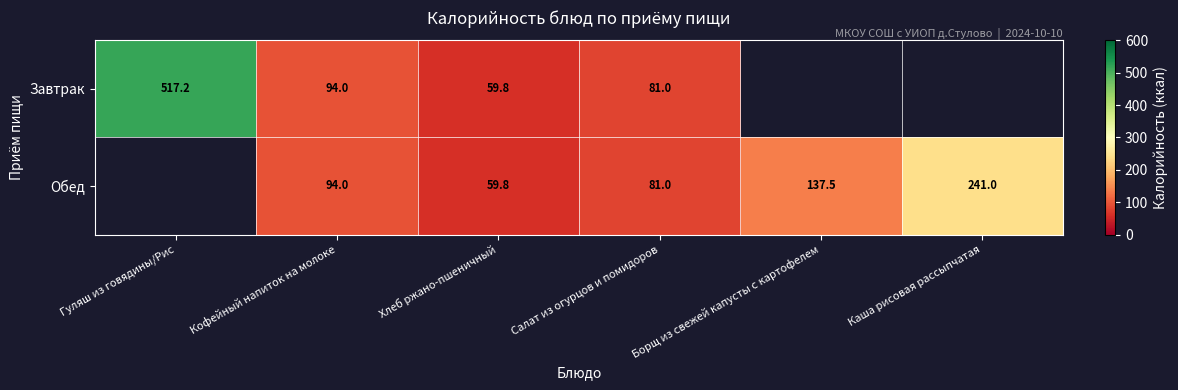

At which category is the sum across all series the highest?

Кофейный напиток на молоке